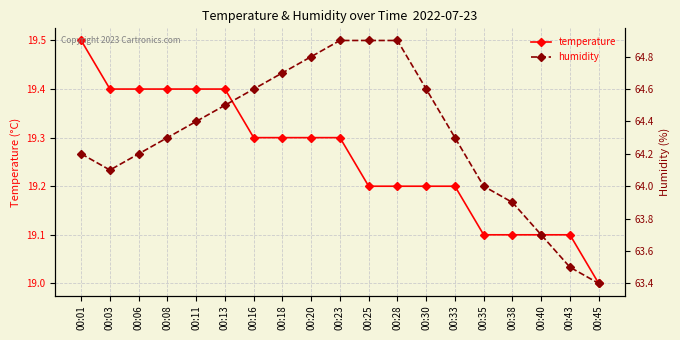

Which has a higher value, 00:03 or 00:43?

00:03